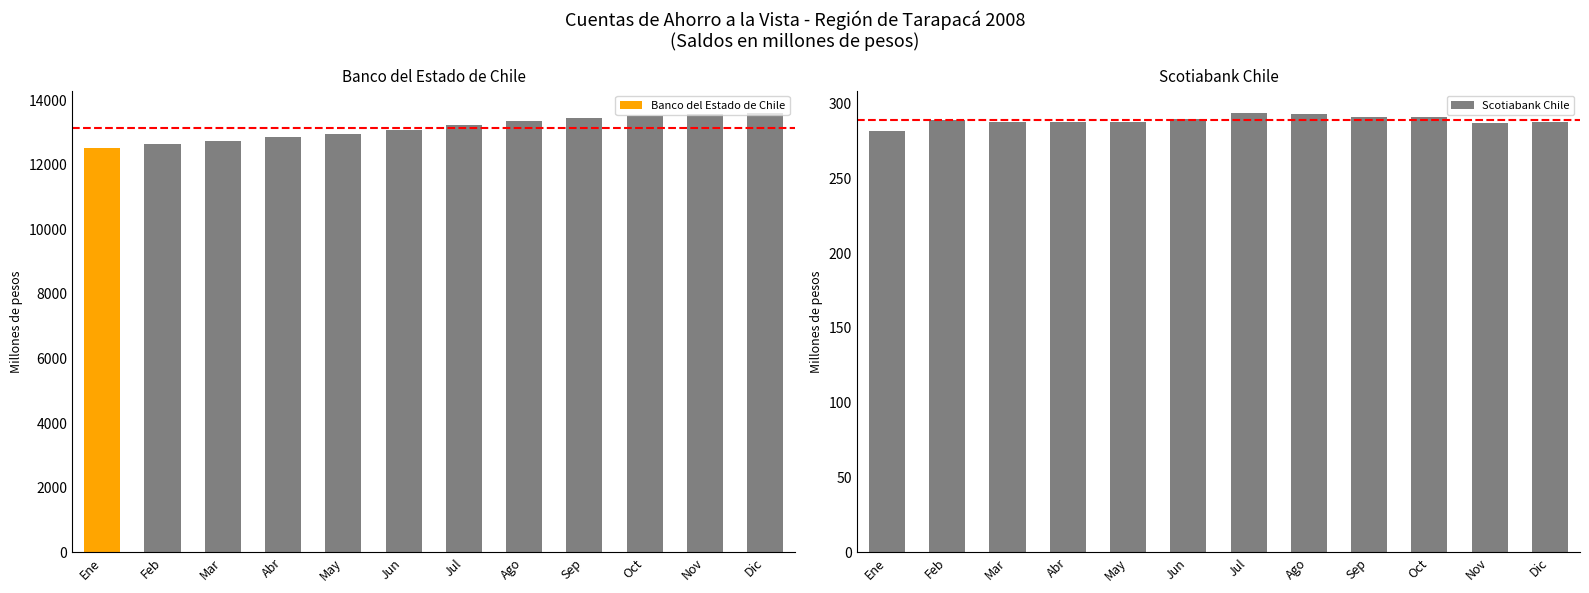

What is the spread (max minus min) of values at Nov?

13276